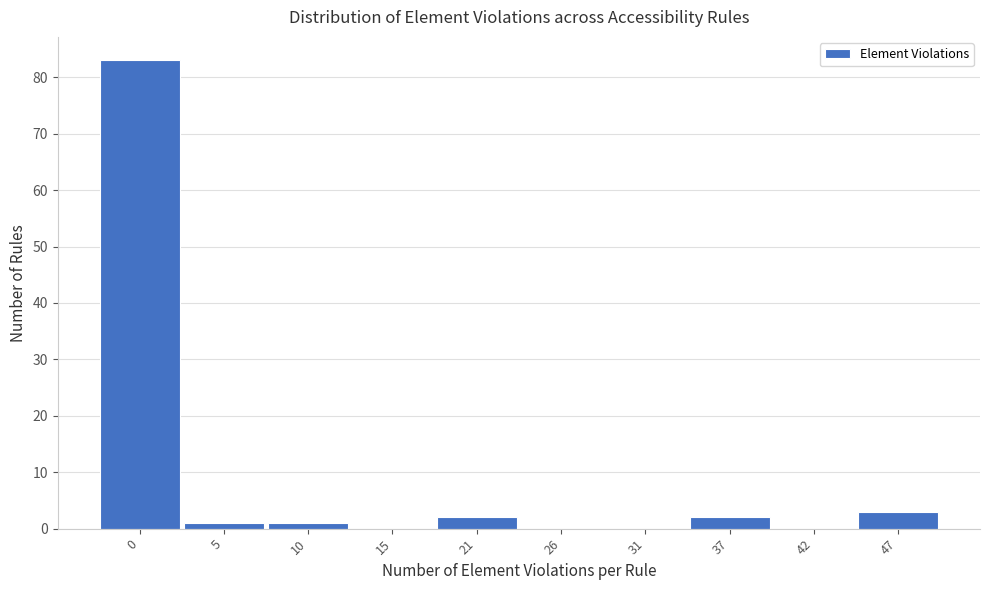

Reading left to right, list all the values displayed in this chart.

0=83	5=1	10=1	15=0	21=2	26=0	31=0	37=2	42=0	47=3